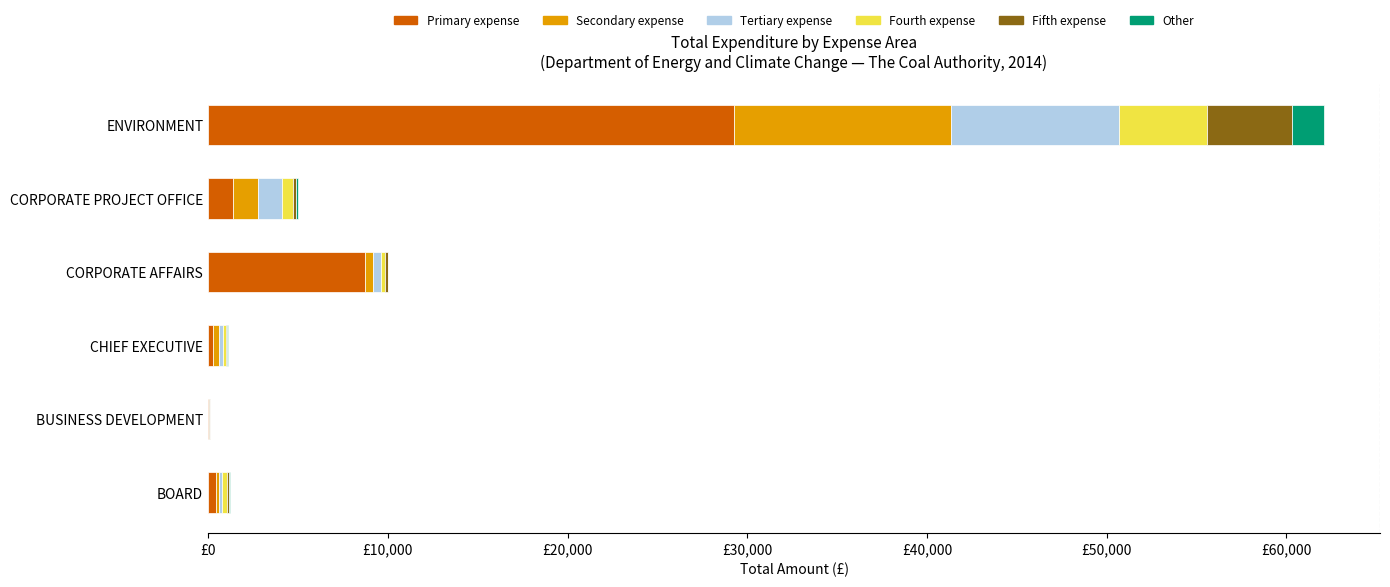

Does the chart contain any negative values?

No